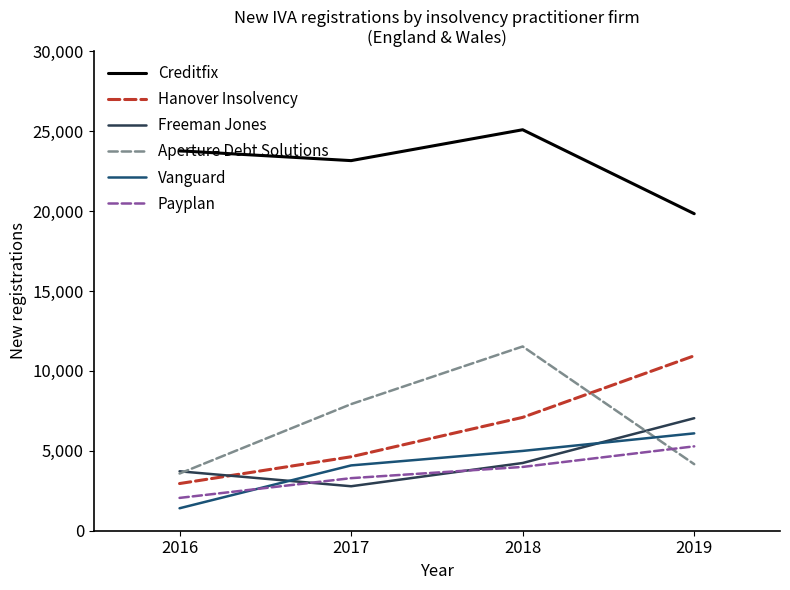

List the series in order of their peak value, lowest first.

Payplan, Vanguard, Freeman Jones, Hanover Insolvency, Aperture Debt Solutions, Creditfix